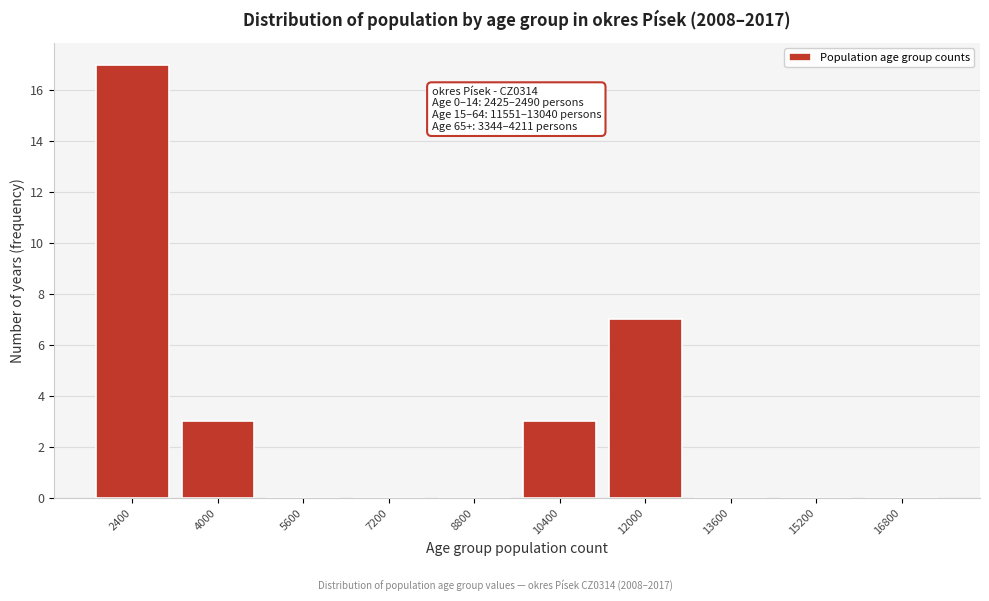

Reading left to right, extract all data points from this chart.

2400=17	4000=3	5600=0	7200=0	8800=0	10400=3	12000=7	13600=0	15200=0	16800=0